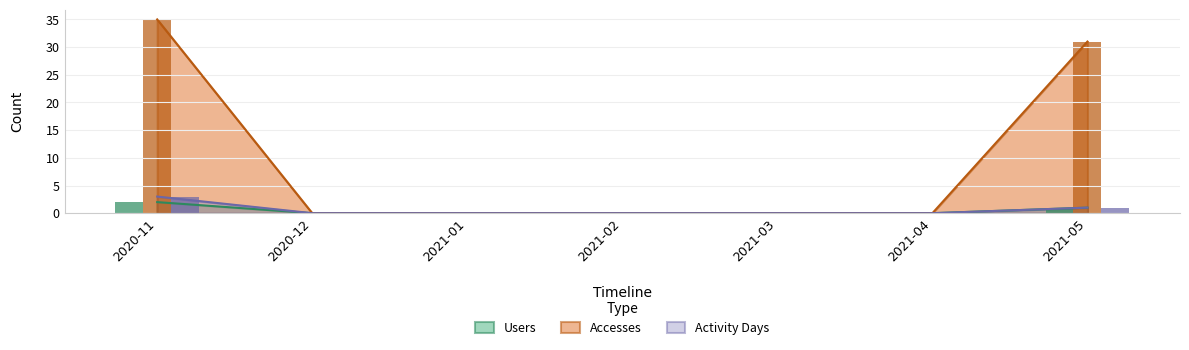

What is the difference between the maximum and minimum values in the Activity Days series?

3